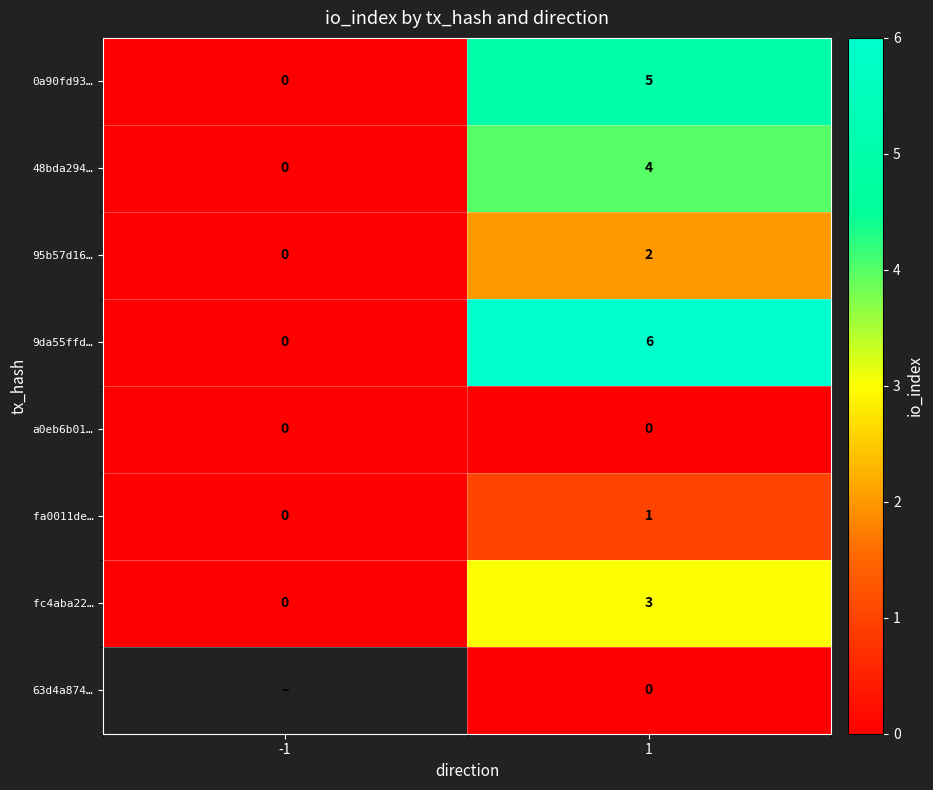

What is the average value of the 9da55ffd… series?

3